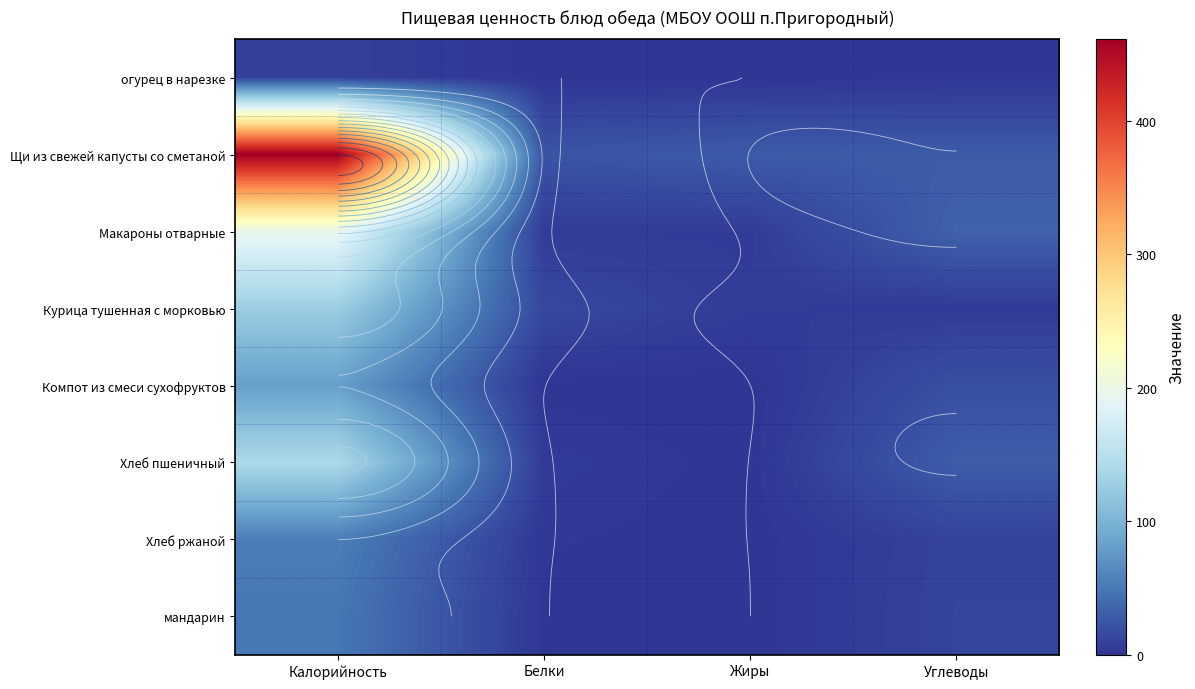

The value of Компот из смеси сухофруктов at Углеводы is 19.8. True or false?

True